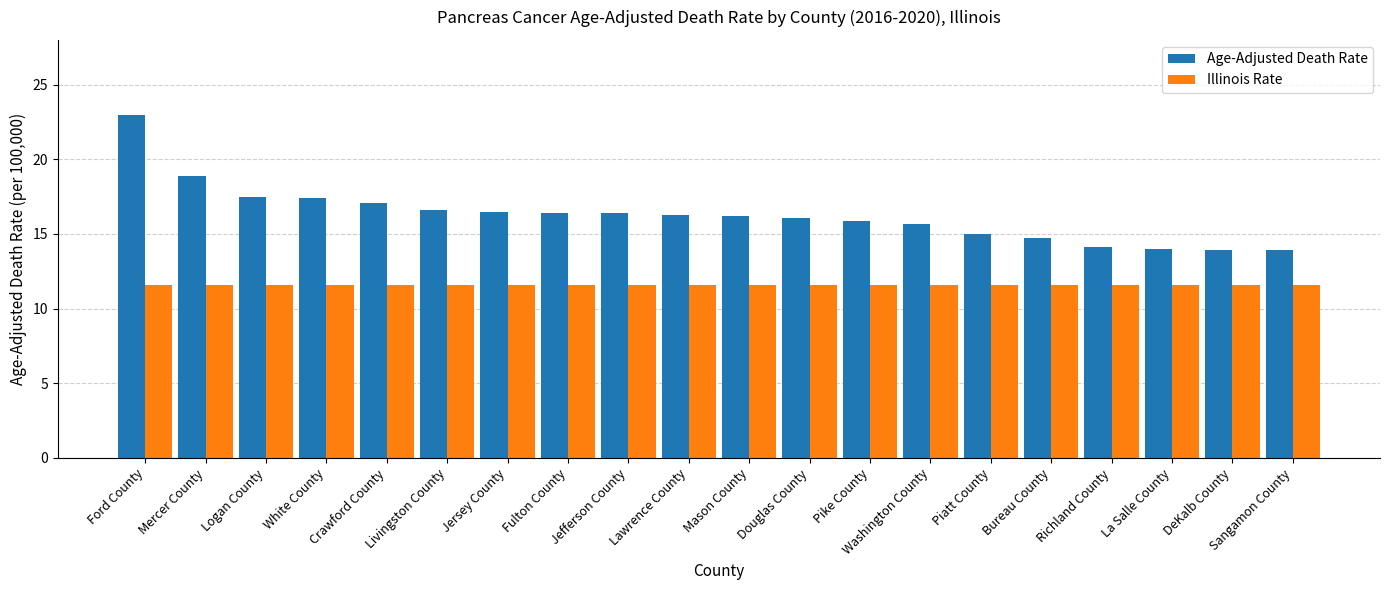

Which category has the highest value in the Age-Adjusted Death Rate series?

Ford County